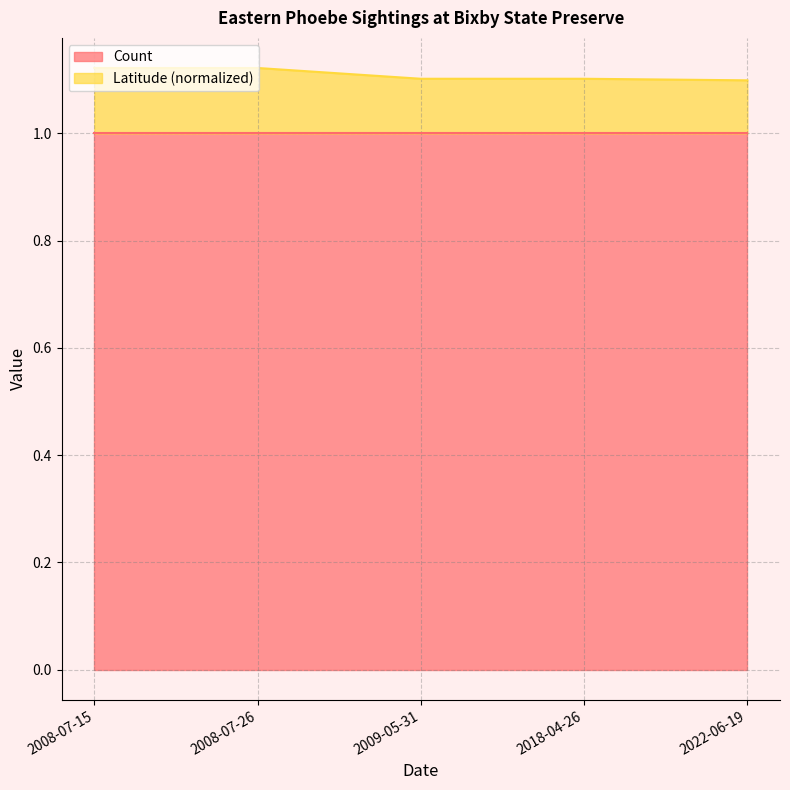

What is the sum of the values at 2008-07-26 and 2009-05-31?

2.2